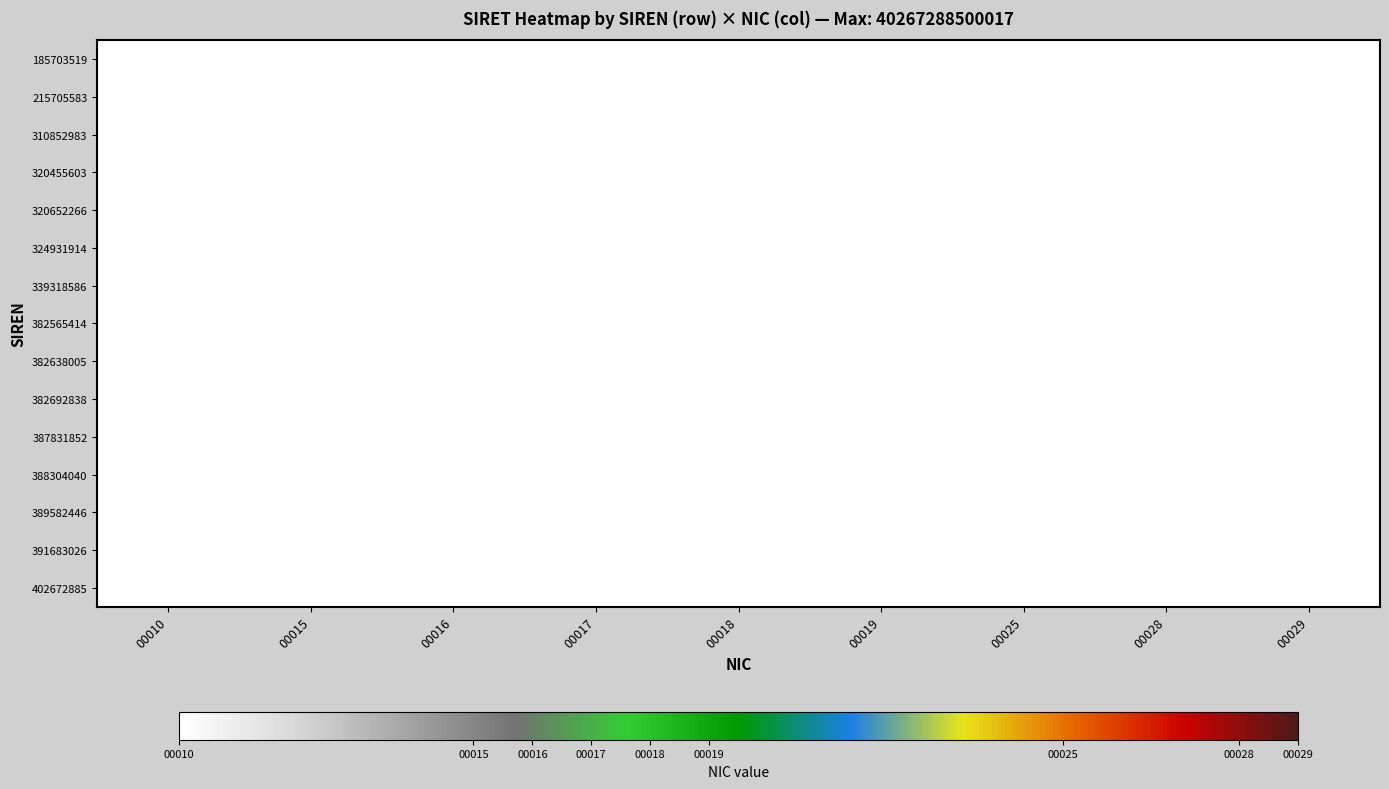

At which label does 391683026 reach its minimum?

00010